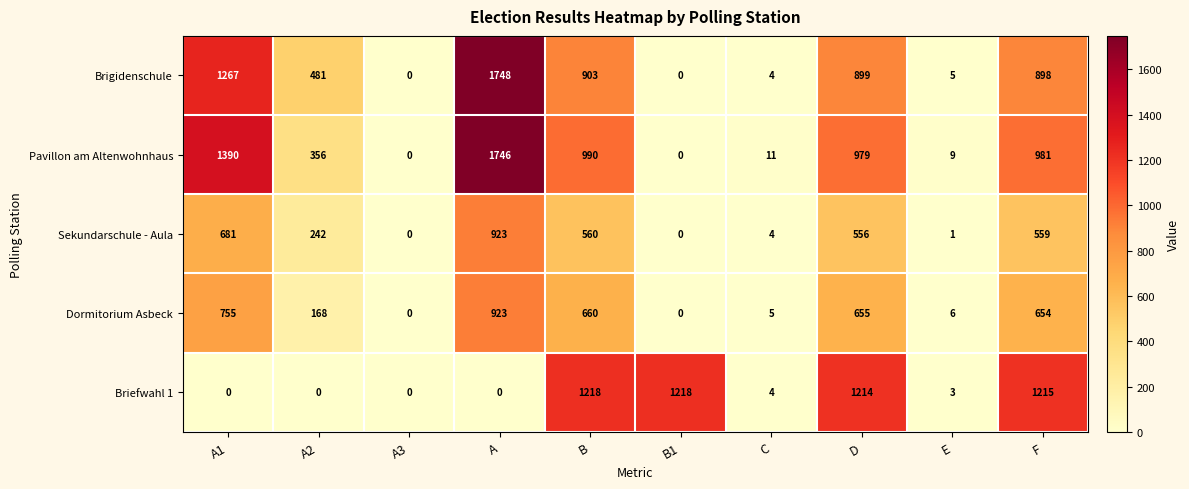

Where does the Brigidenschule series first go above 898?

A1